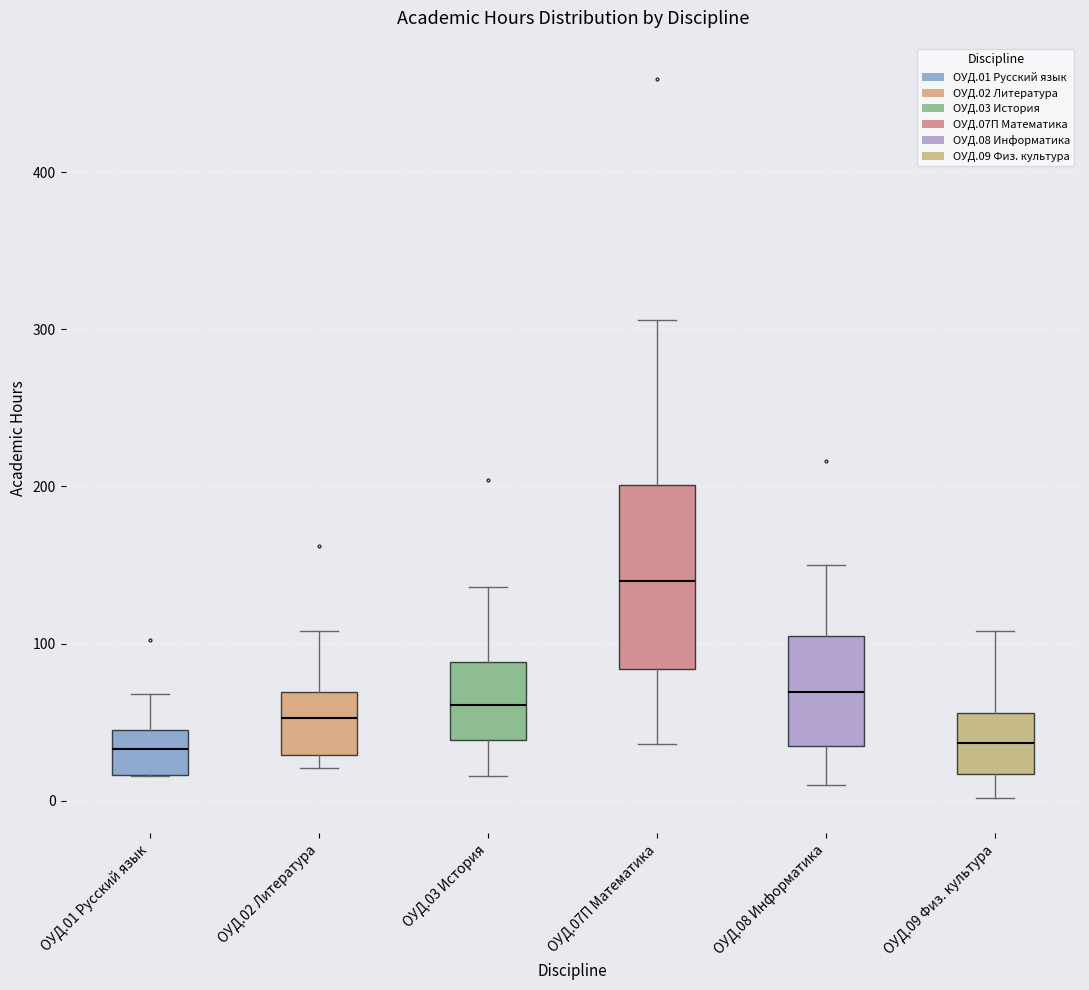

Reading left to right, read every box against the y-axis: the position of its median line, the range the box covers, and the ends of its whiskers. The values are not printed on the chart, so give them approximately, as read against the axis.

ОУД.01 Русский язык: median 30, box 20 to 50, whiskers 20 to 70
ОУД.02 Литература: median 50, box 30 to 70, whiskers 20 to 110
ОУД.03 История: median 60, box 40 to 90, whiskers 20 to 140
ОУД.07П Математика: median 140, box 80 to 200, whiskers 40 to 310
ОУД.08 Информатика: median 70, box 40 to 100, whiskers 10 to 150
ОУД.09 Физ. культура: median 40, box 20 to 60, whiskers 0 to 110